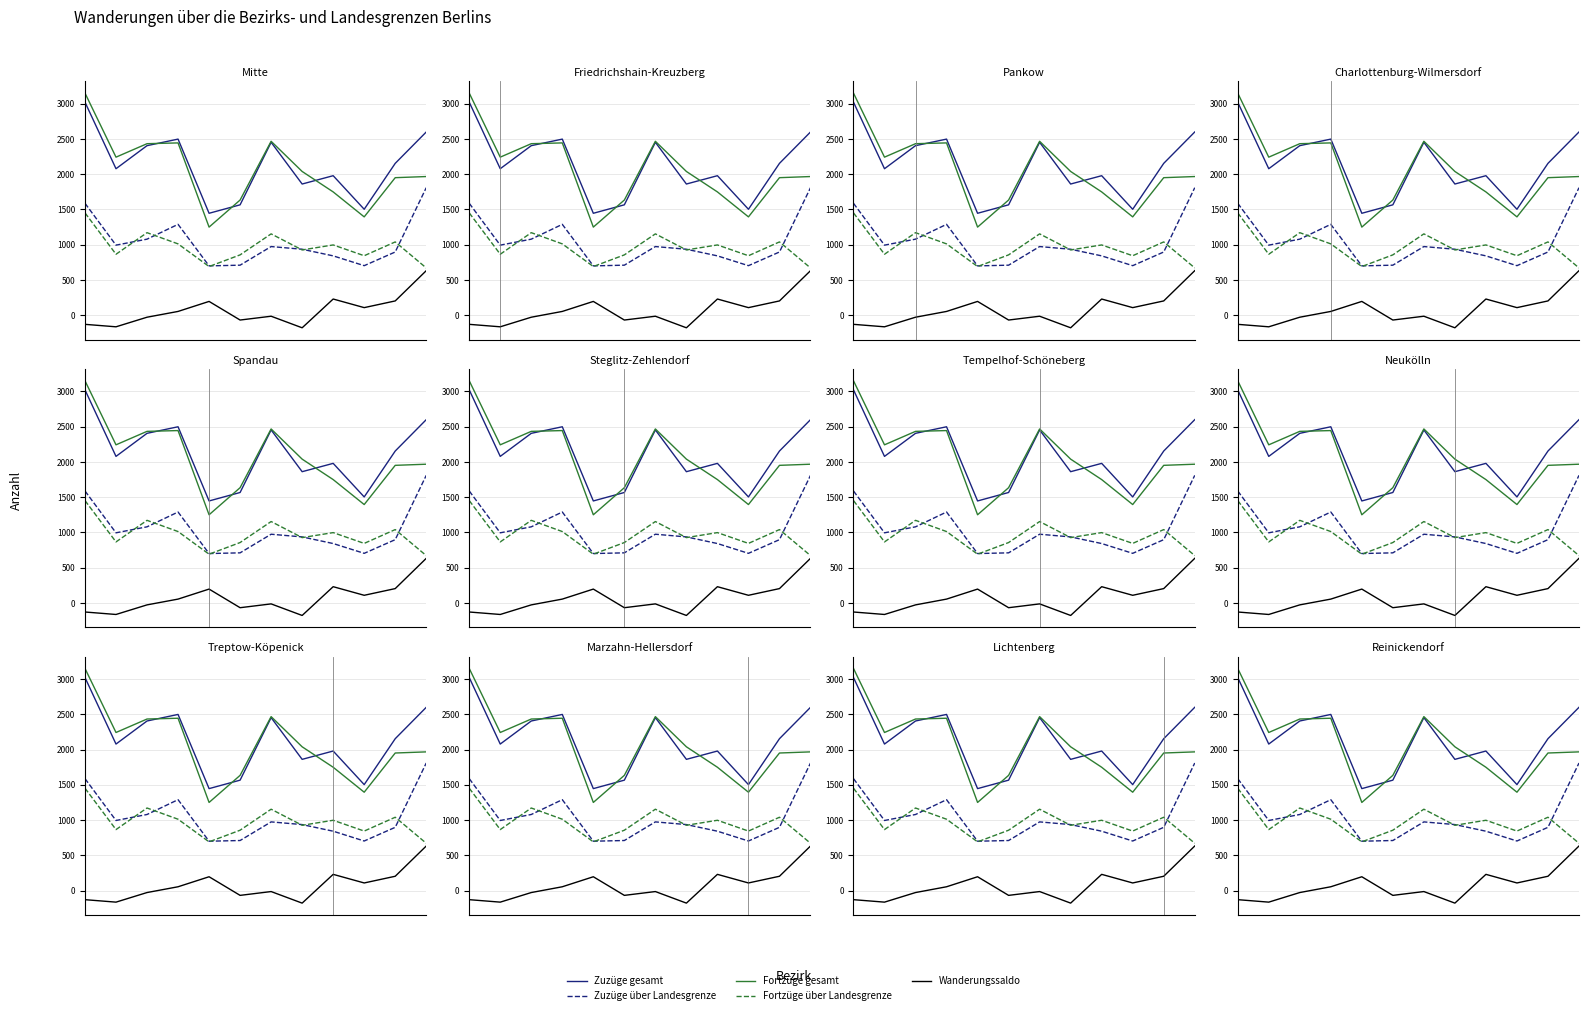

Rank the series at 4 from lowest to highest value.

Wanderungssaldo, Fortzüge über Landesgrenze, Zuzüge über Landesgrenze, Fortzüge gesamt, Zuzüge gesamt